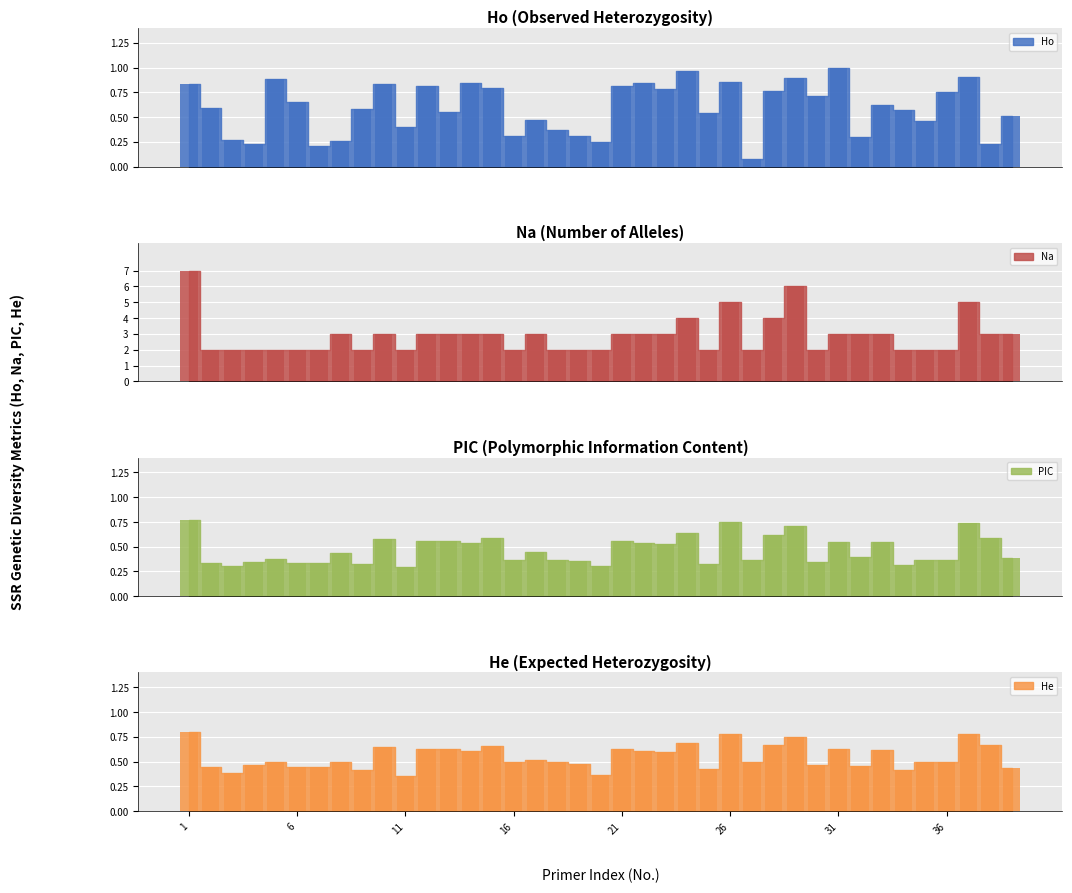

What are all the series names shown in the legend?

Ho, Na, PIC, He